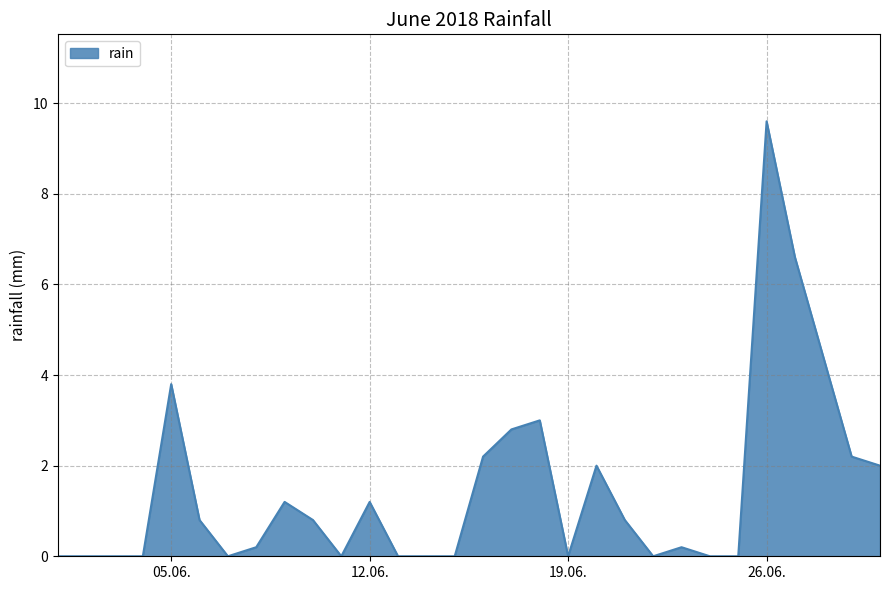

Does the chart display data point markers on the line(s)?

No